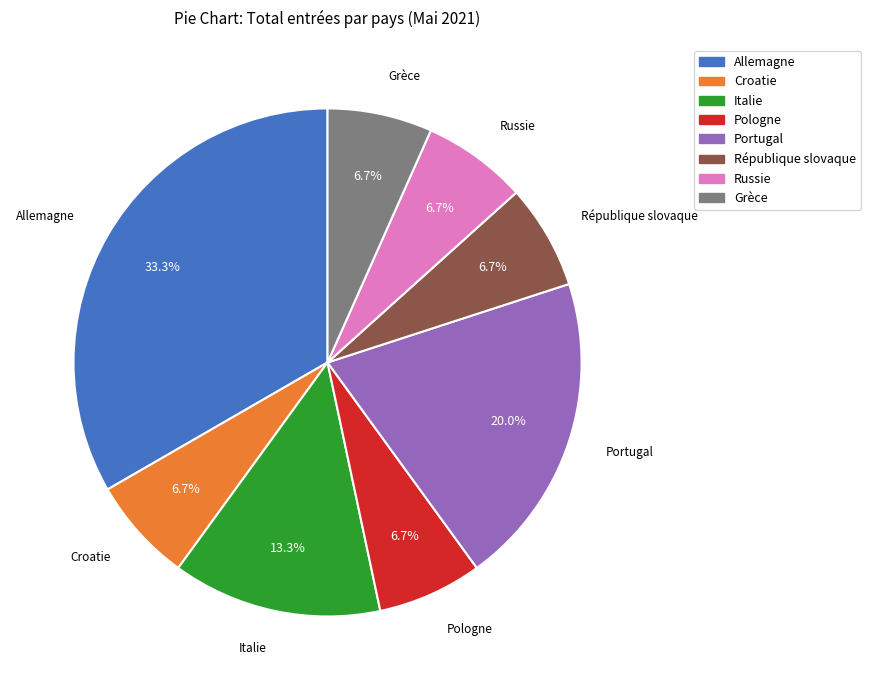

Does any single category account for the majority?

No